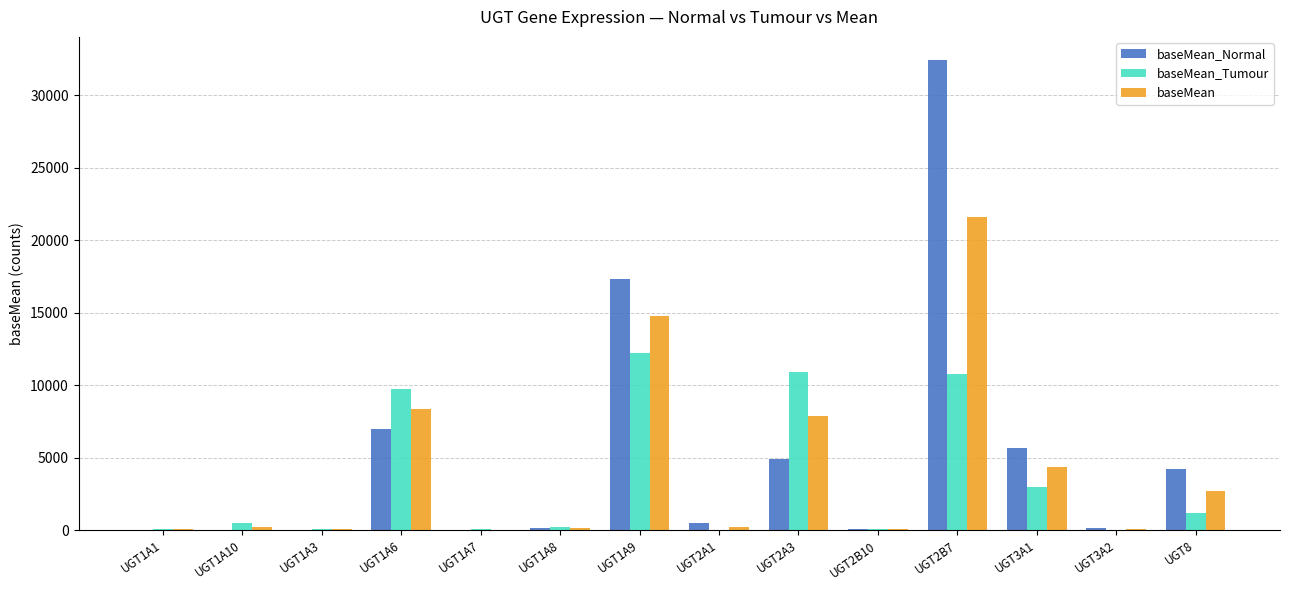

Which series has the largest total across all categories?

baseMean_Normal